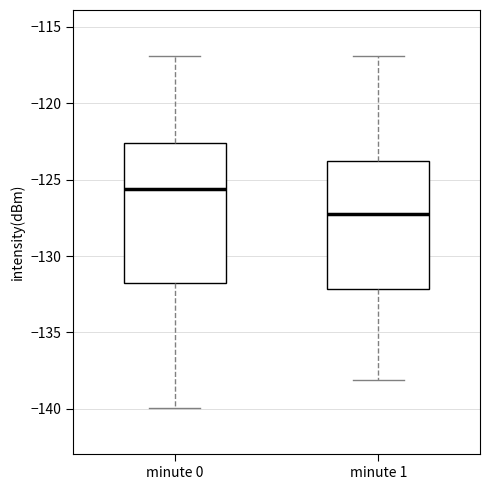

Reading left to right, read every box against the y-axis: the position of its median line, the range the box covers, and the ends of its whiskers. The values are not printed on the chart, so give them approximately, as read against the axis.

minute 0: median -125.5, box -131.5 to -122.5, whiskers -140.0 to -117.0
minute 1: median -127.5, box -132.0 to -124.0, whiskers -138.0 to -117.0